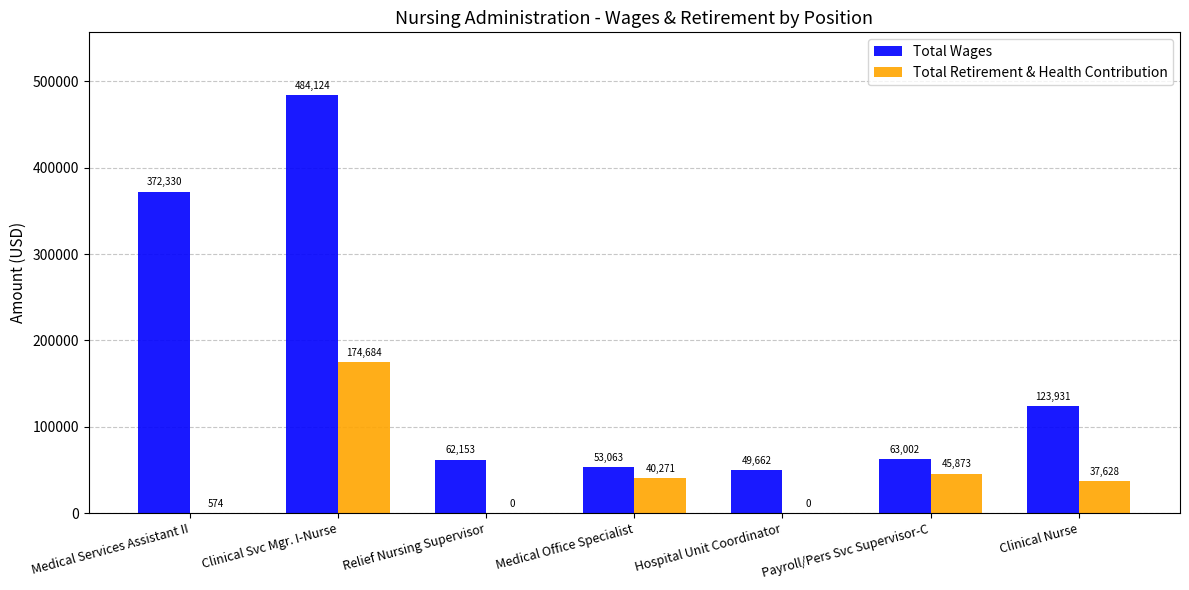

How many groups of bars are there?

7